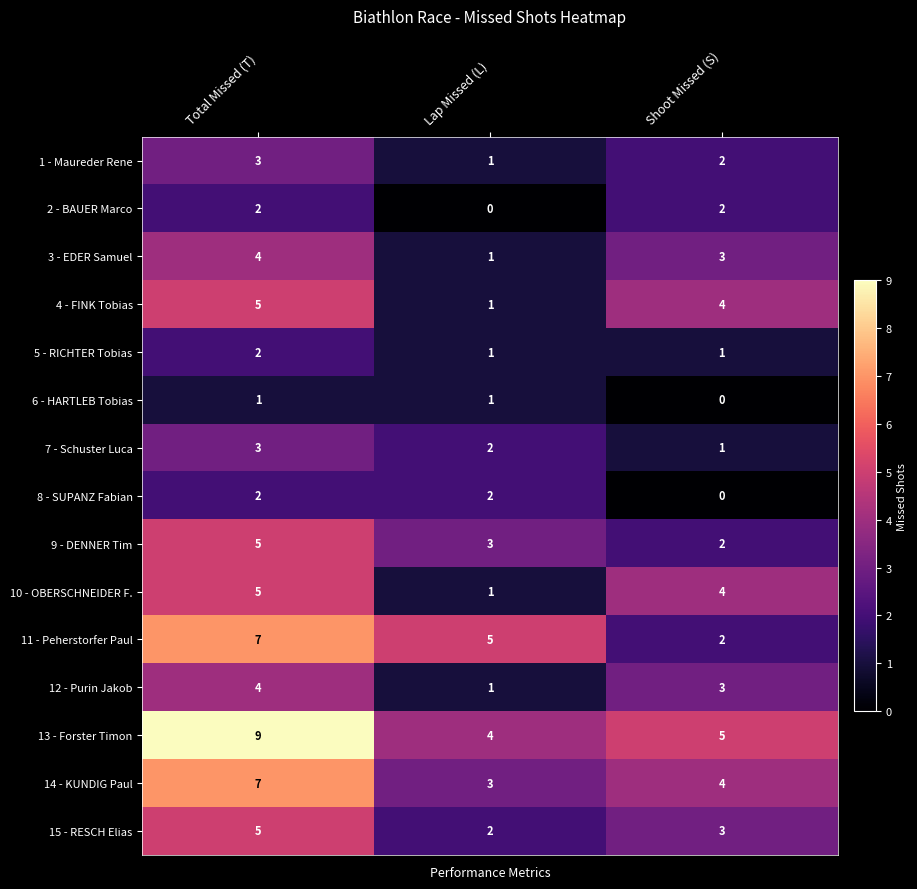

How many data points in 6 - HARTLEB Tobias are less than 1?

1